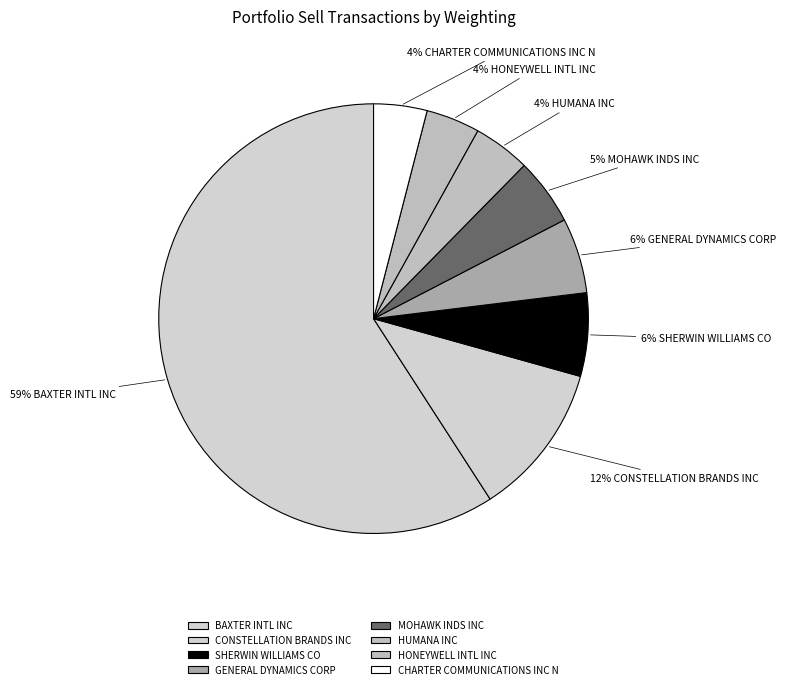

Count the number of slices in the pie.

8